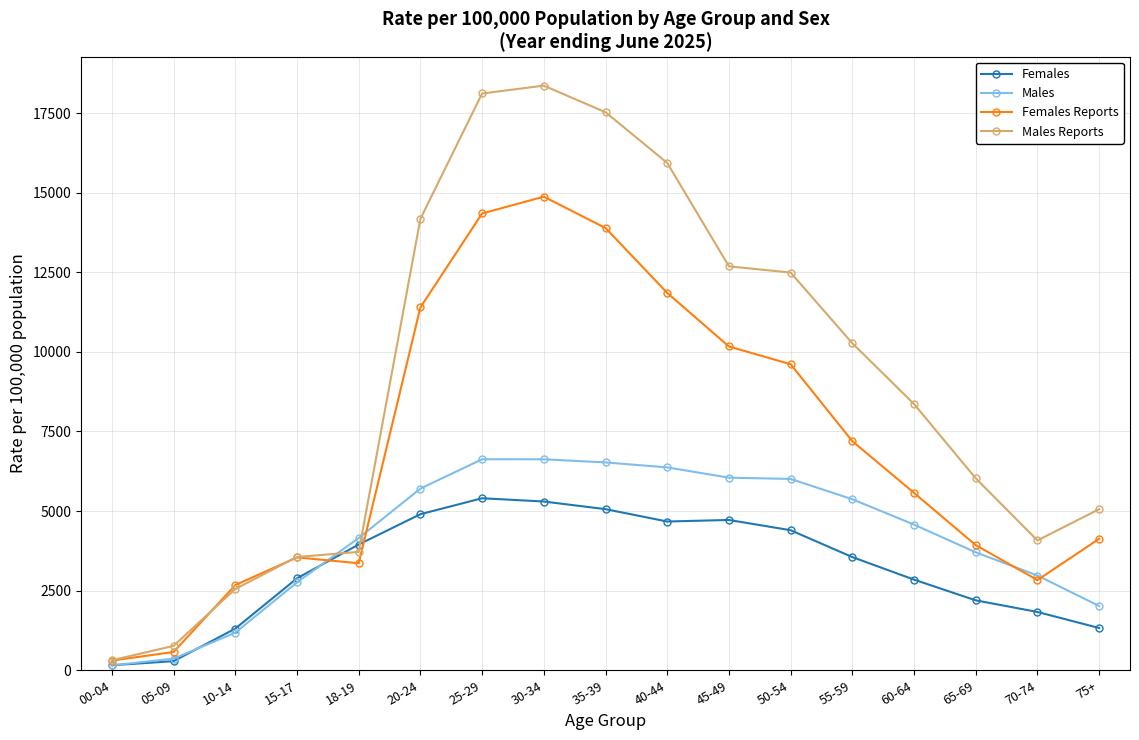

True or false: Males Reports has a value of 5164.8 at 25-29.

False